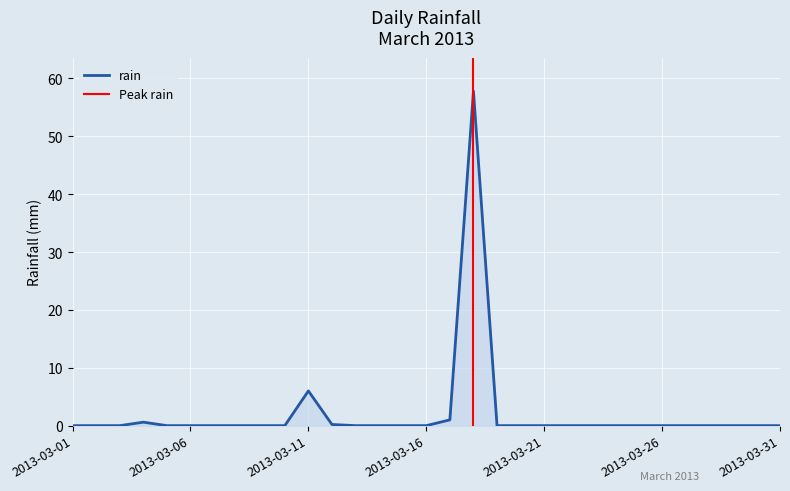

What is the greatest value displayed?

57.8